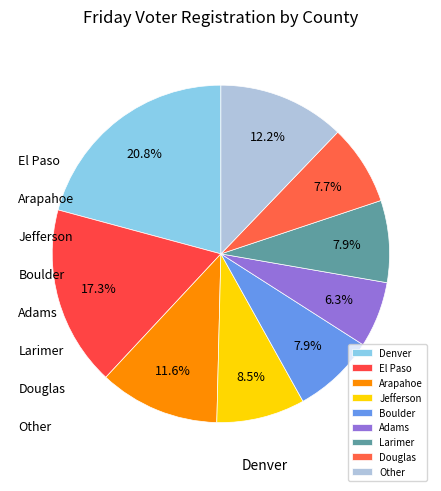

True or false: Denver accounts for 6% of the total.

False